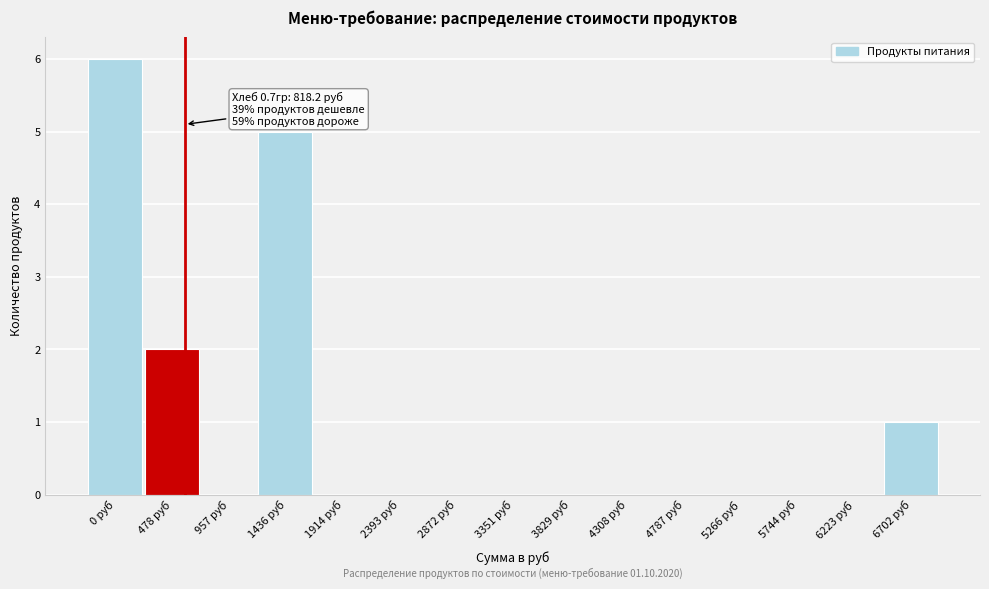

Reading right to left, transcribe all the data shown in this chart.

6702 руб=1	6223 руб=0	5744 руб=0	5266 руб=0	4787 руб=0	4308 руб=0	3829 руб=0	3351 руб=0	2872 руб=0	2393 руб=0	1914 руб=0	1436 руб=5	957 руб=0	478 руб=2	0 руб=6